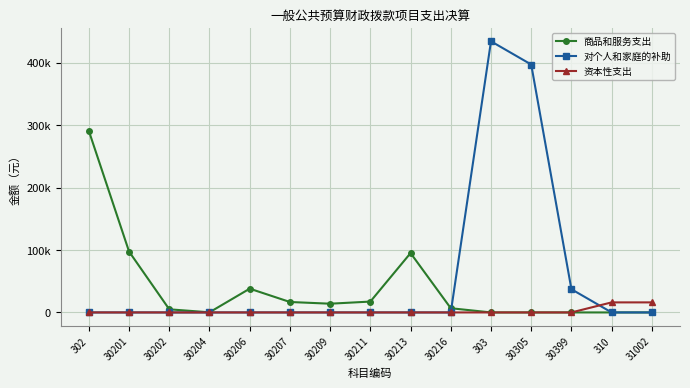

The 资本性支出 series shows 10640.2 at 30216. True or false?

False